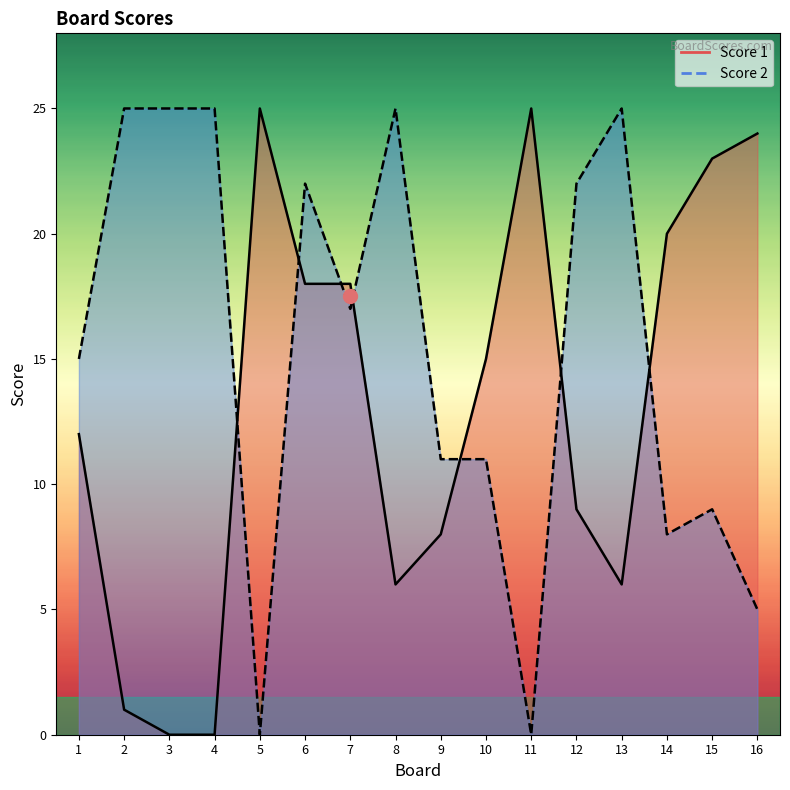

List the series in order of their peak value, highest first.

Score 1, Score 2